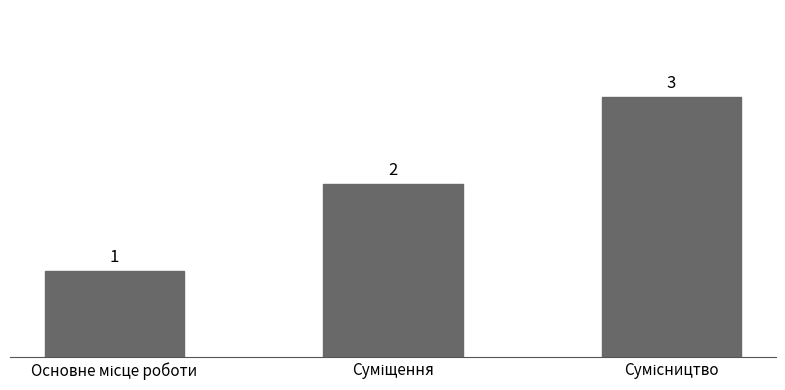

What is the value of the 2nd bar from the left?

2